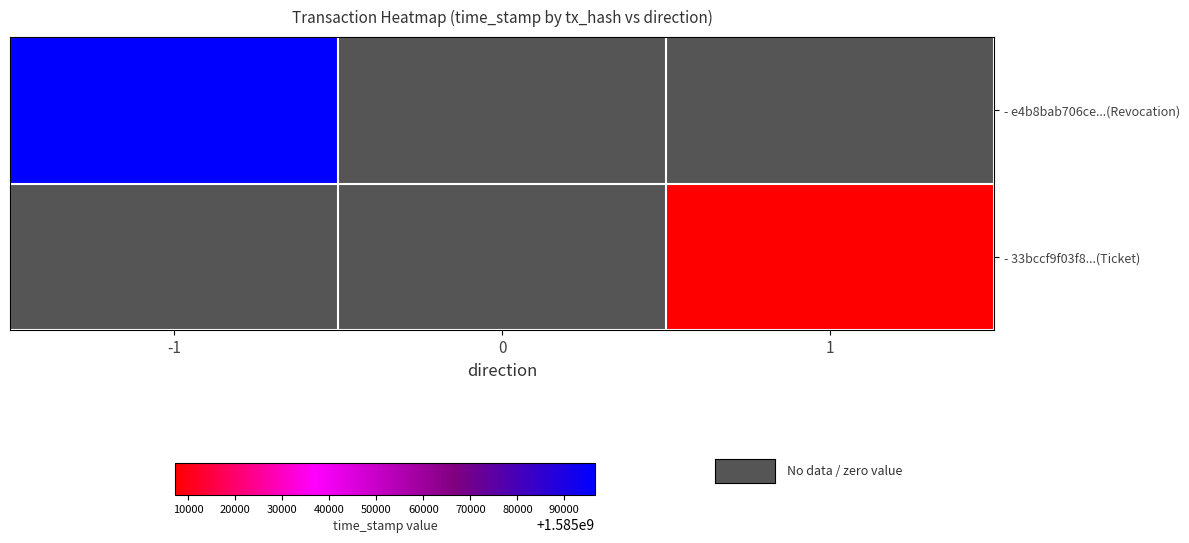

Which series has the widest spread of values?

- e4b8bab706ce...(Revocation)